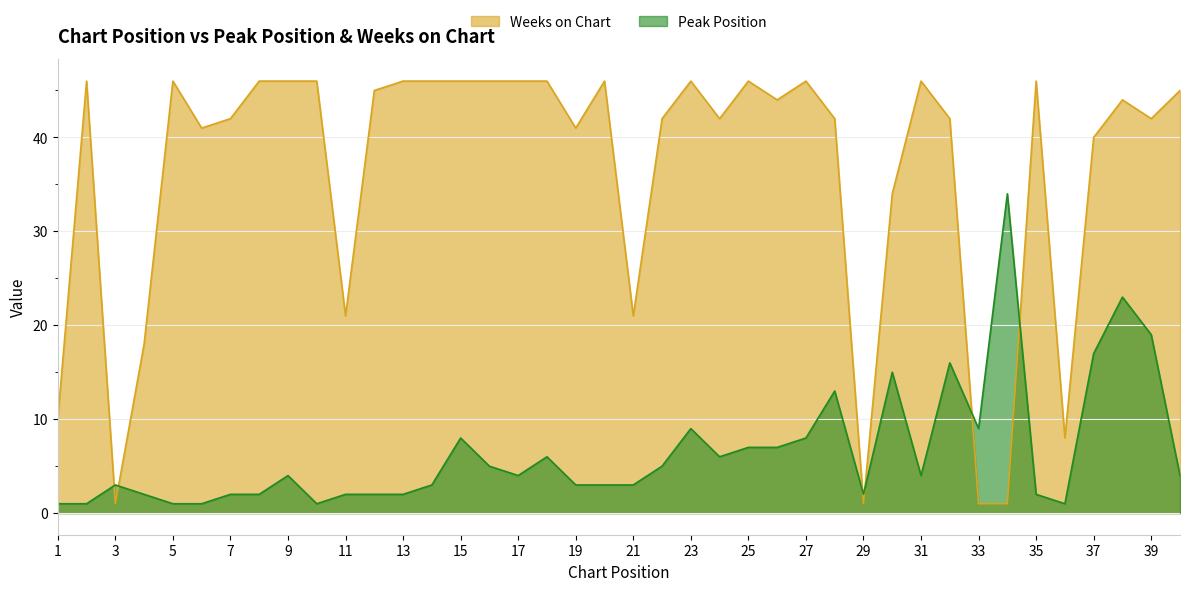

Reading right to left, what are all the values shown in this chart?

Peak Position: 4	19	23	17	1	2	34	9	16	4	15	2	13	8	7	7	6	9	5	3	3	3	6	4	5	8	3	2	2	2	1	4	2	2	1	1	2	3	1	1
Weeks on Chart: 45	42	44	40	8	46	1	1	42	46	34	1	42	46	44	46	42	46	42	21	46	41	46	46	46	46	46	46	45	21	46	46	46	42	41	46	18	1	46	10